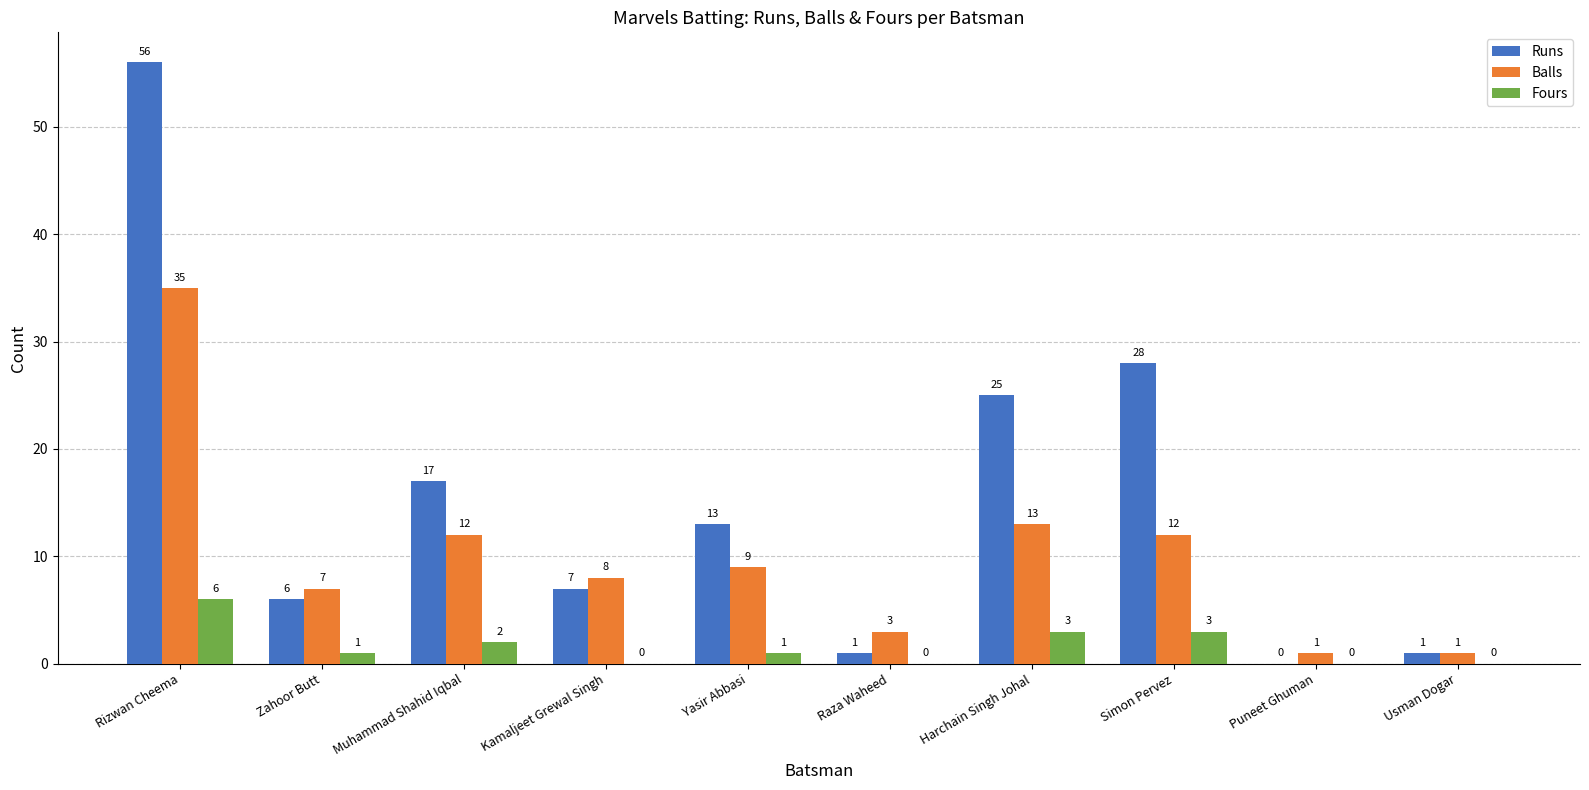

Is it true that Runs equals 33 at Rizwan Cheema?

False